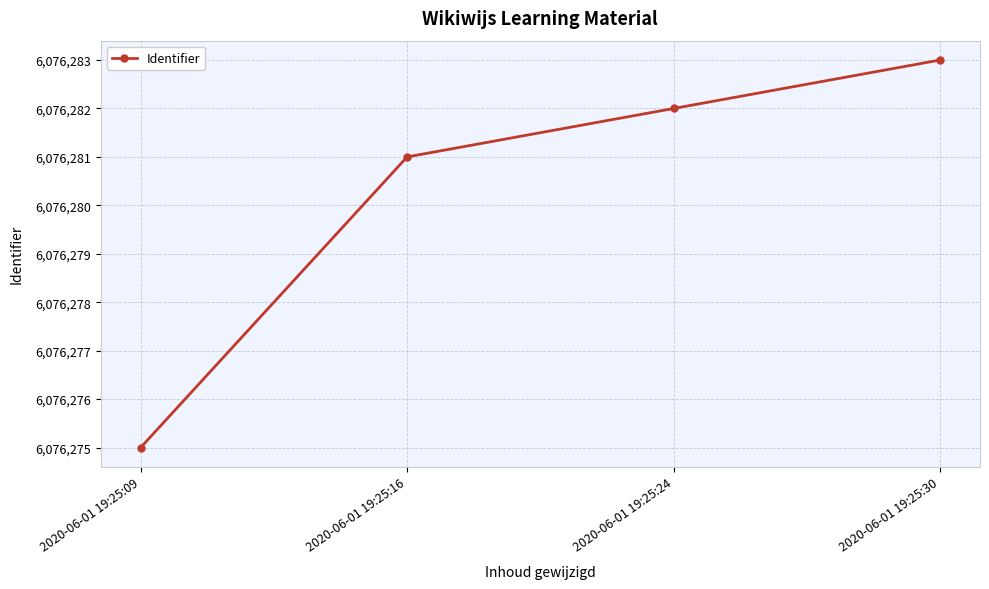

Reading left to right, transcribe all the data shown in this chart.

2020-06-01 19:25:09=6076275	2020-06-01 19:25:16=6076281	2020-06-01 19:25:24=6076282	2020-06-01 19:25:30=6076283